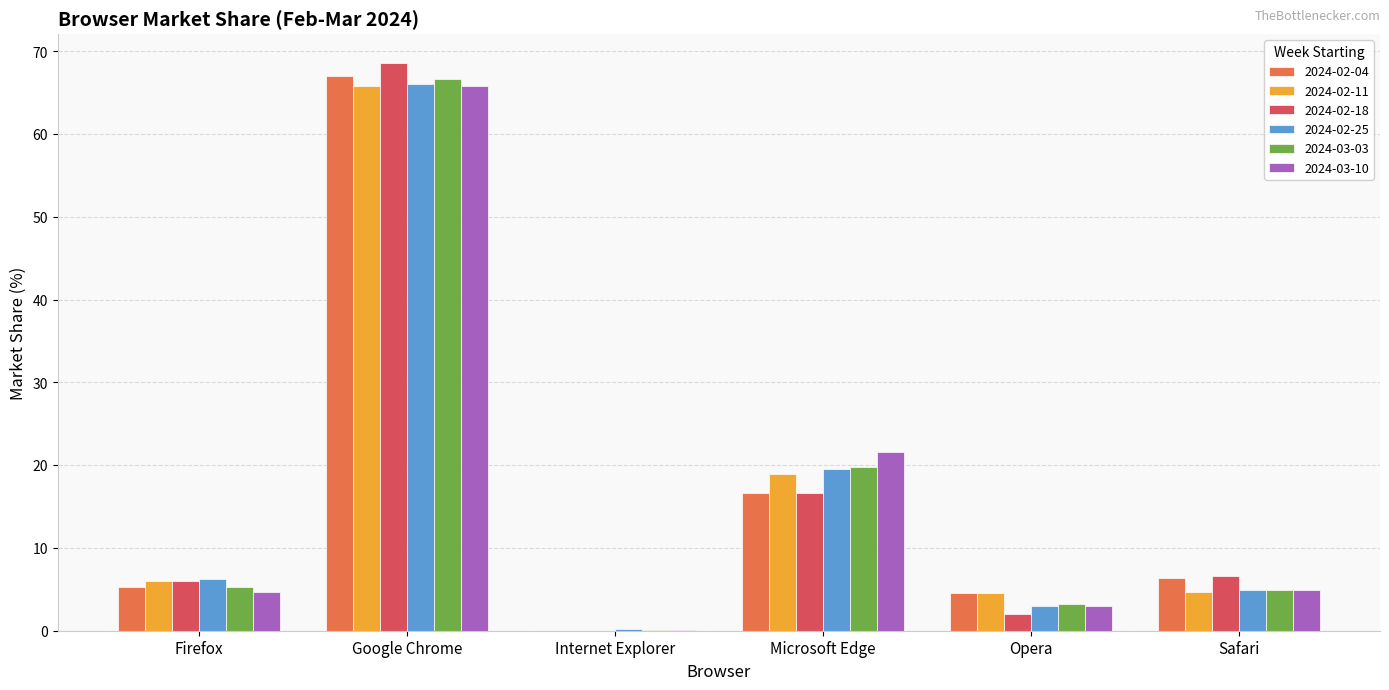

The value of 2024-03-10 at Opera is 3.0. True or false?

True